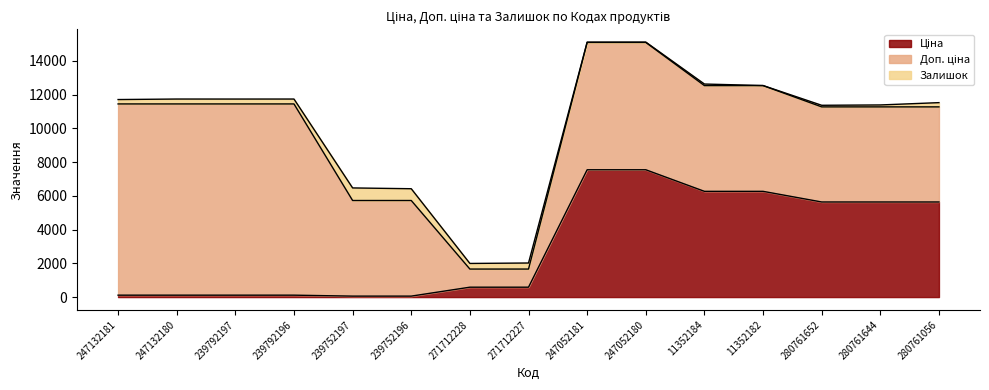

True or false: Доп. ціна has more than 2 interior local peaks.

False